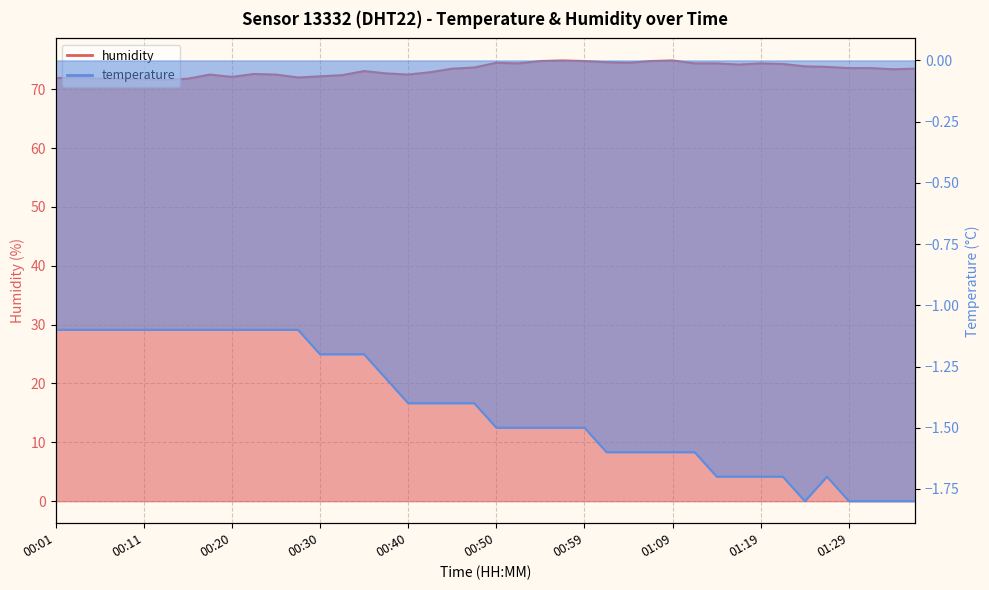

Which series changed the most between 00:38 and 01:29?

humidity